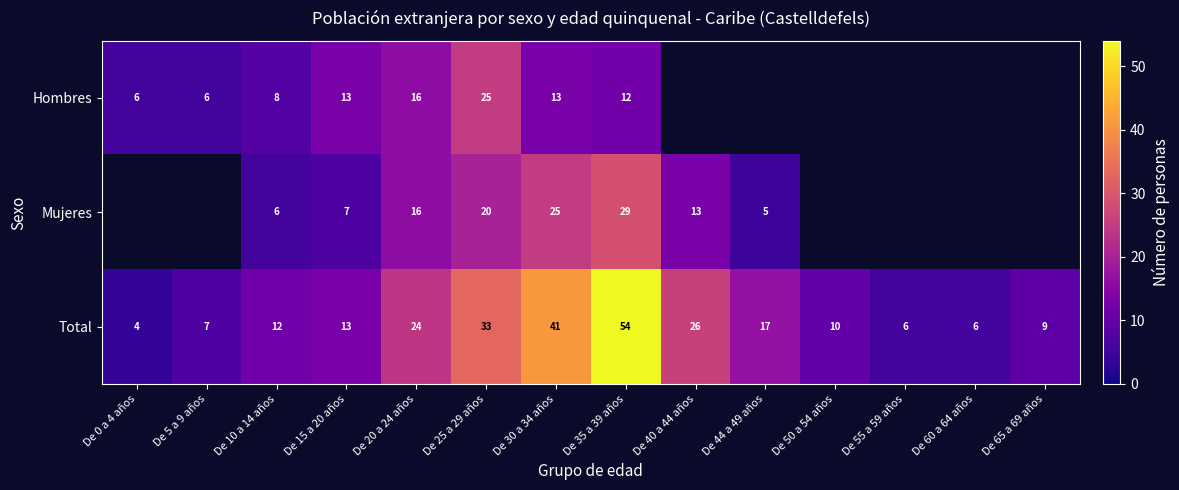

The value of Total at De 0 a 4 años is 1.6. True or false?

False